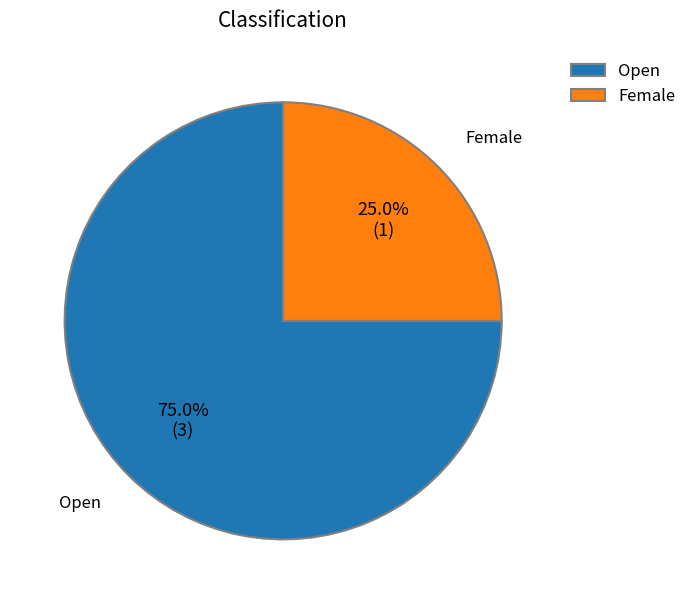

What is the largest slice in the pie chart?

Open